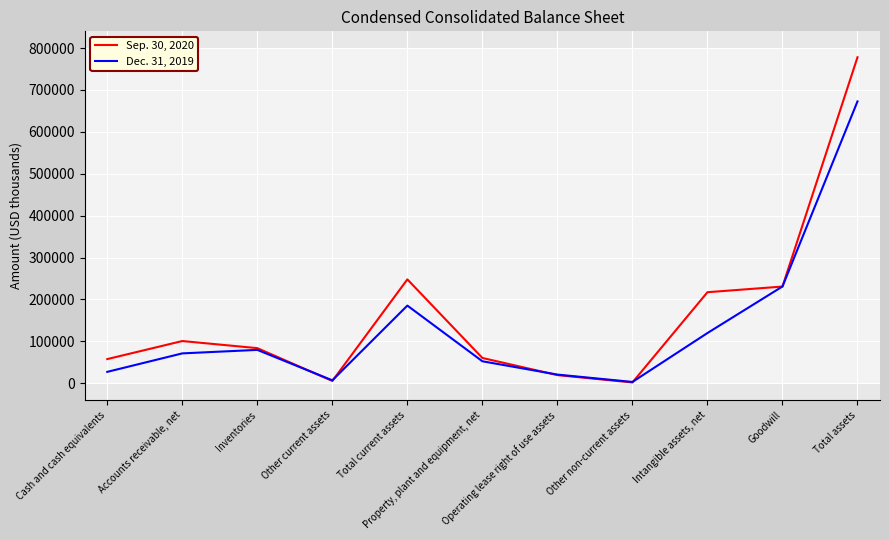

Which series has the largest total across all categories?

Sep. 30, 2020